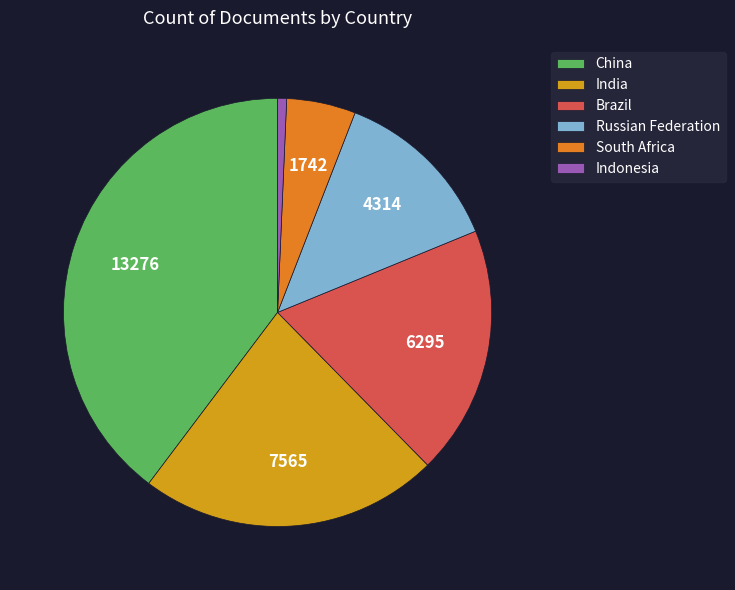

Does India represent more than half of the total?

No